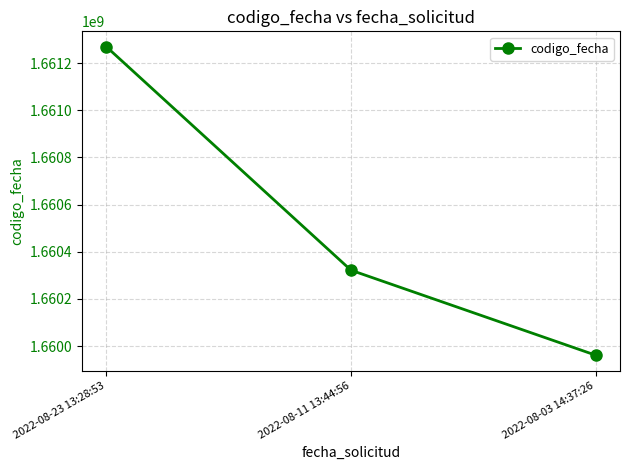

What position from the left is 2022-08-23 13:28:53?

1